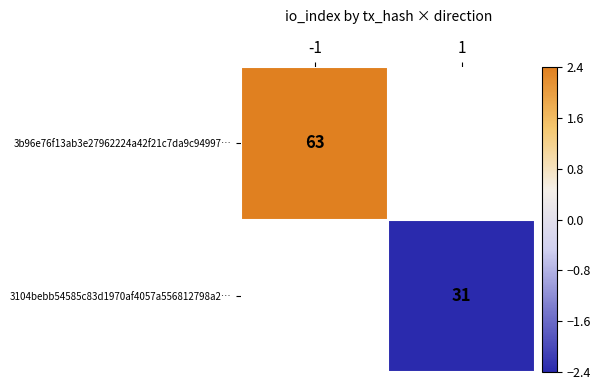

Is the value of 3b96e76f13ab3e27962224a42f21c7da9c94997… at -1 greater than the value of 3104bebb54585c83d1970af4057a556812798a2… at 1?

Yes